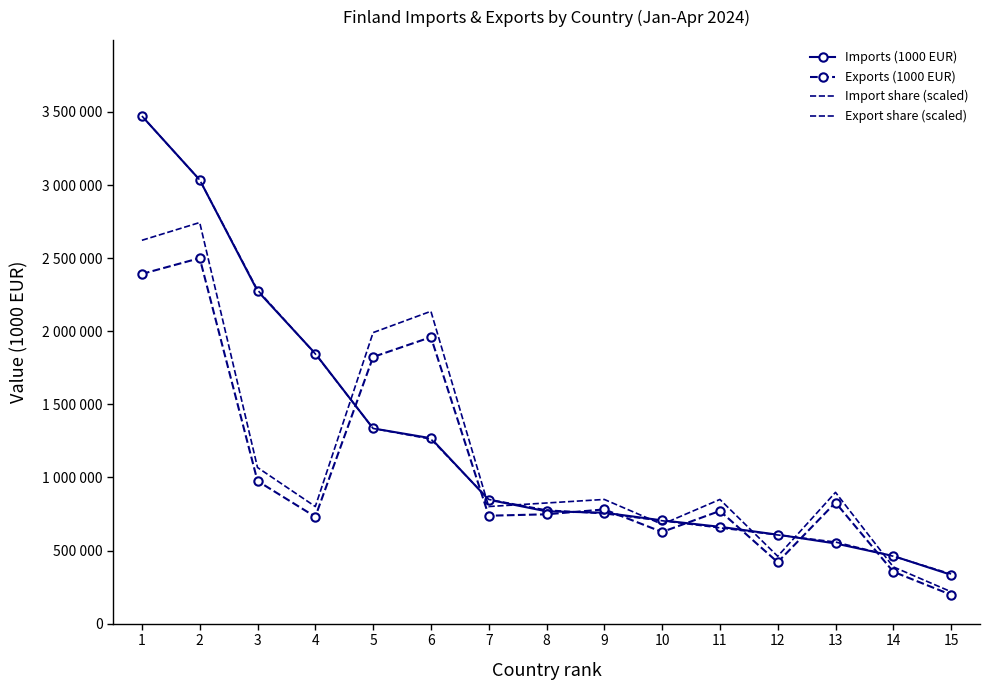

True or false: Imports (1000 EUR) has more than 0 interior local peaks.

False